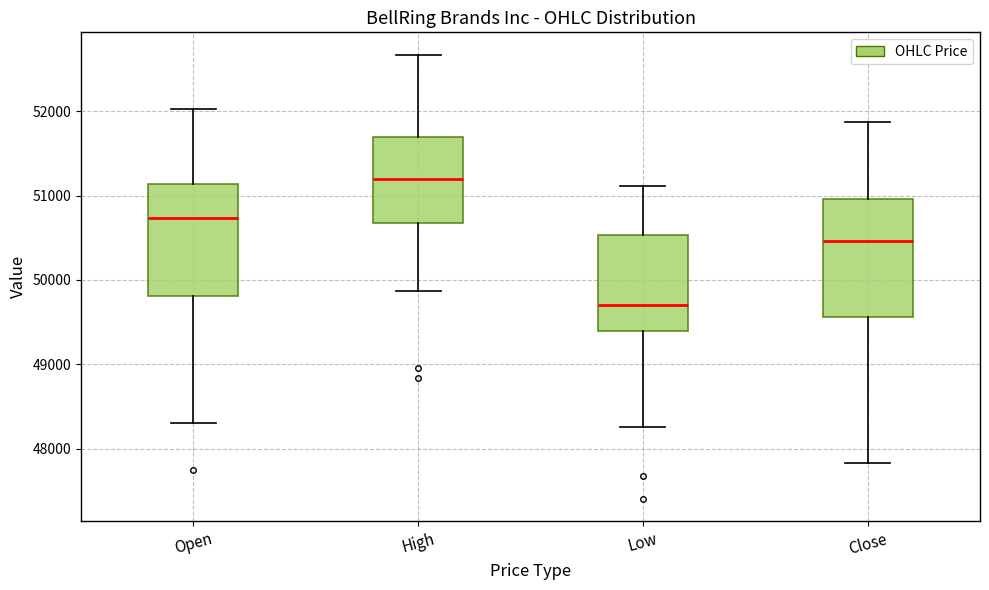

Where does the lower whisker of the box for Low end on the y-axis? The values are not printed on the chart, so give them approximately, as read against the axis.

48300